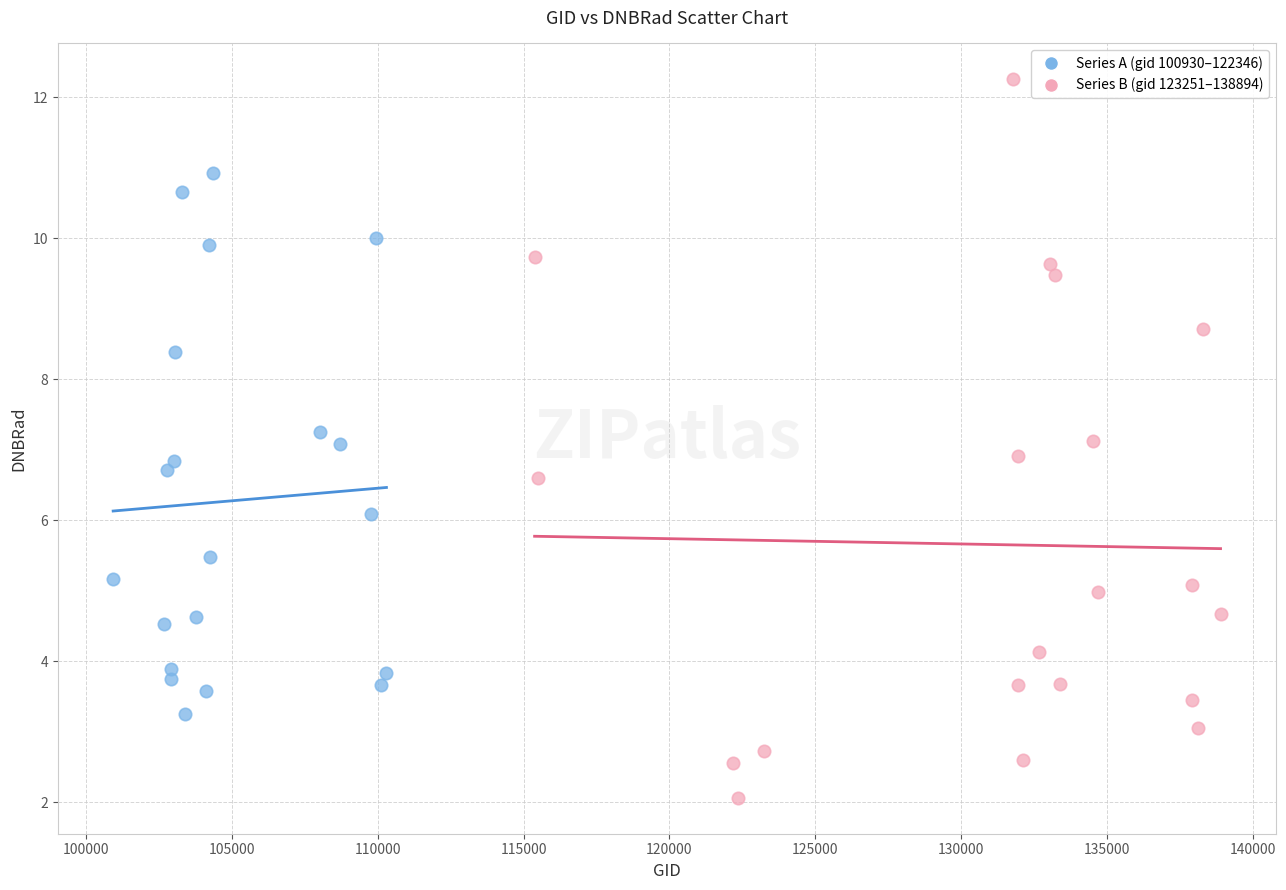

Which series reaches the maximum Y coordinate?

Series B (gid 123251–138894)